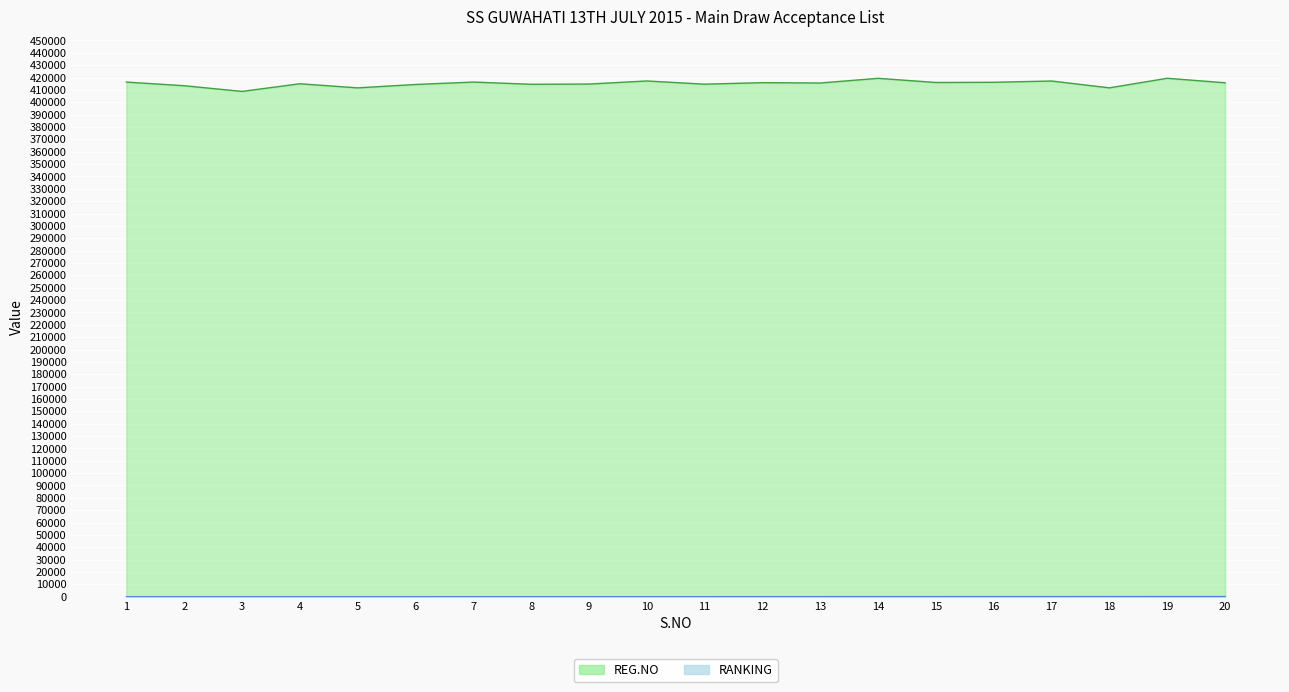

Reading right to left, list all the values displayed in this chart.

REG.NO: 20=415759	19=419401	18=411671	17=417185	16=416154	15=415988	14=419365	13=415584	12=415864	11=414625	10=417222	9=414729	8=414548	7=416335	6=414380	5=411645	4=414973	3=408784	2=413377	1=416336
RANKING: 20=146	19=144	18=137	17=120	16=118	15=96	14=87	13=84	12=77	11=44	10=43	9=39	8=36	7=31	6=23	5=20	4=19	3=17	2=14	1=13